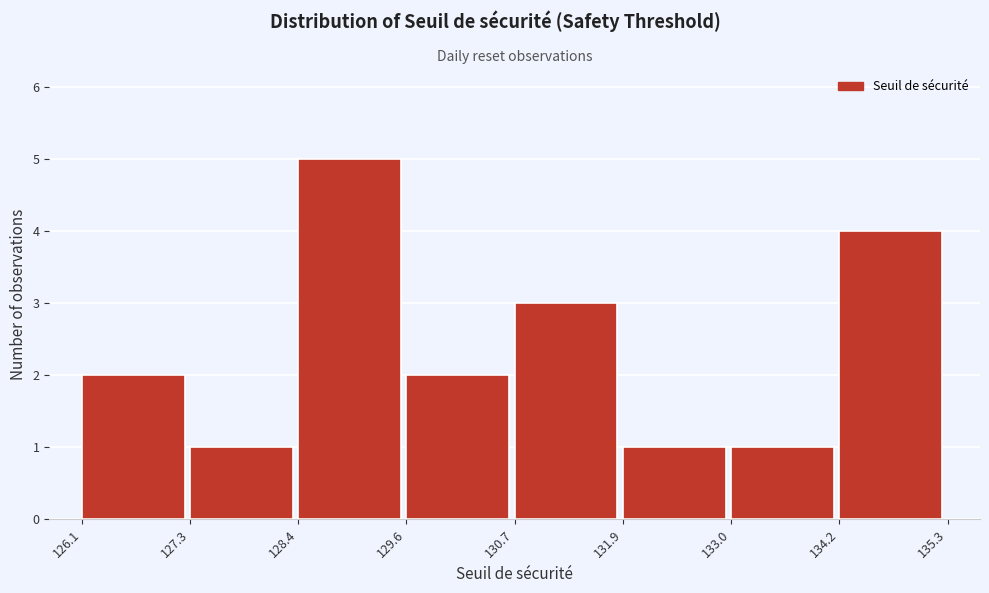

Over which range of the x-axis is the bar tallest?

128.4 to 129.6